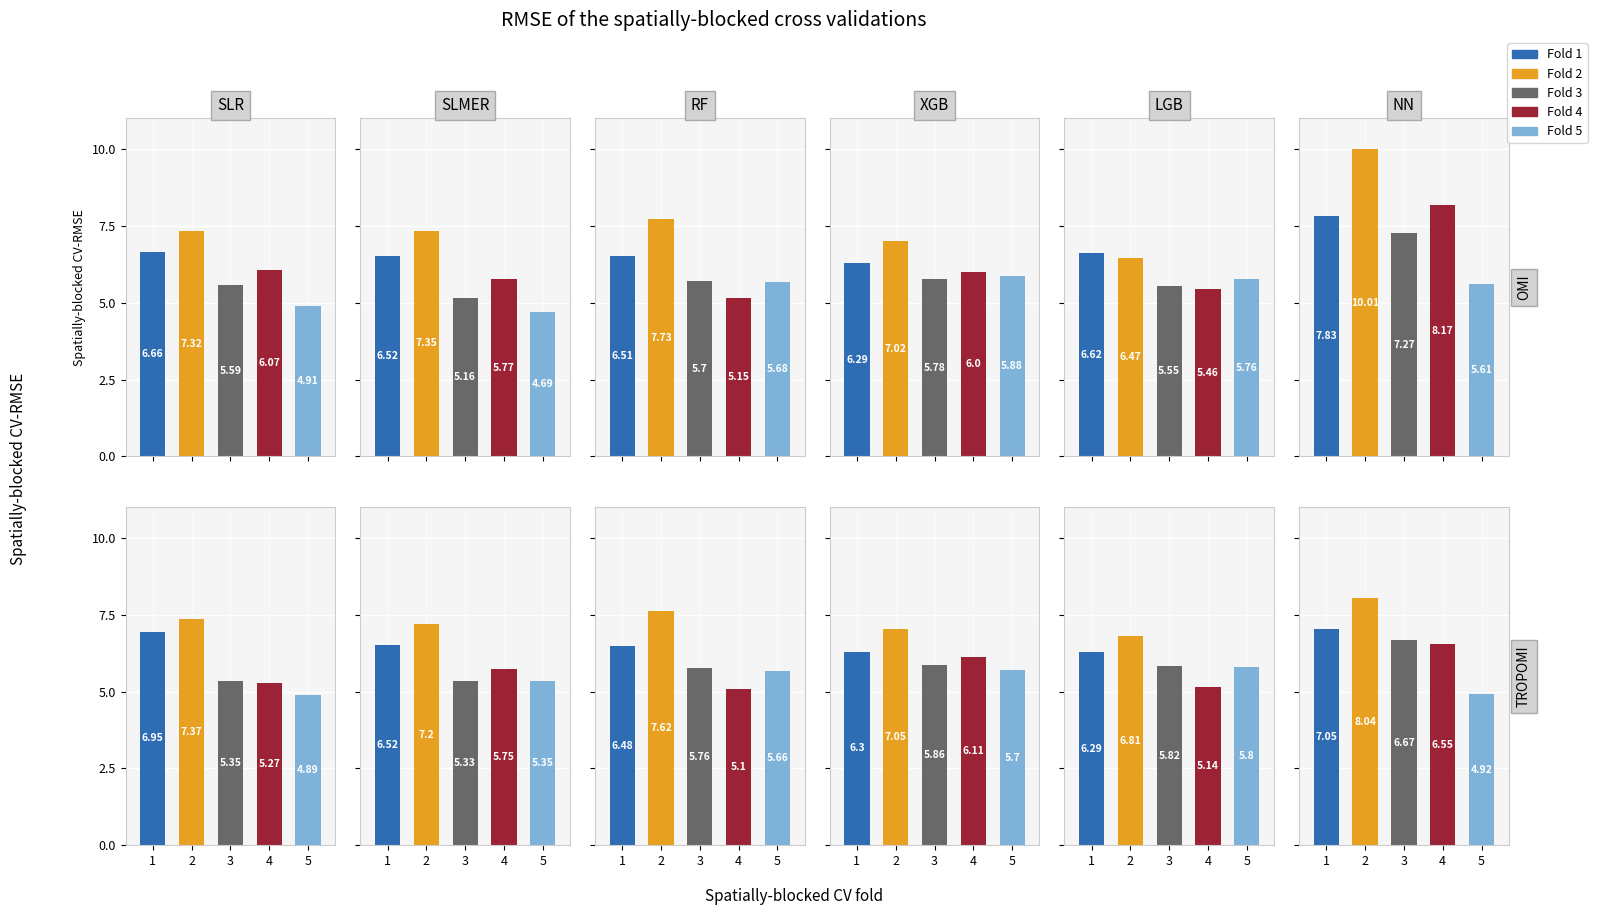

The LGB series shows 7.0 at 4. True or false?

False